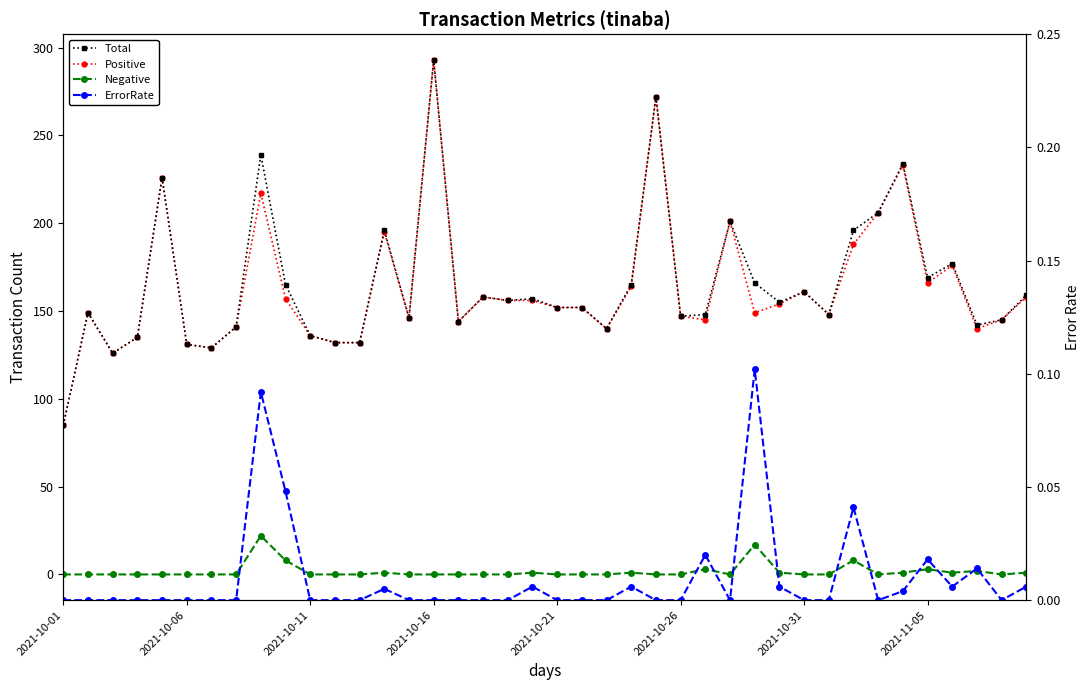

Is it true that ErrorRate equals 0.0 at 2021-10-11?

True